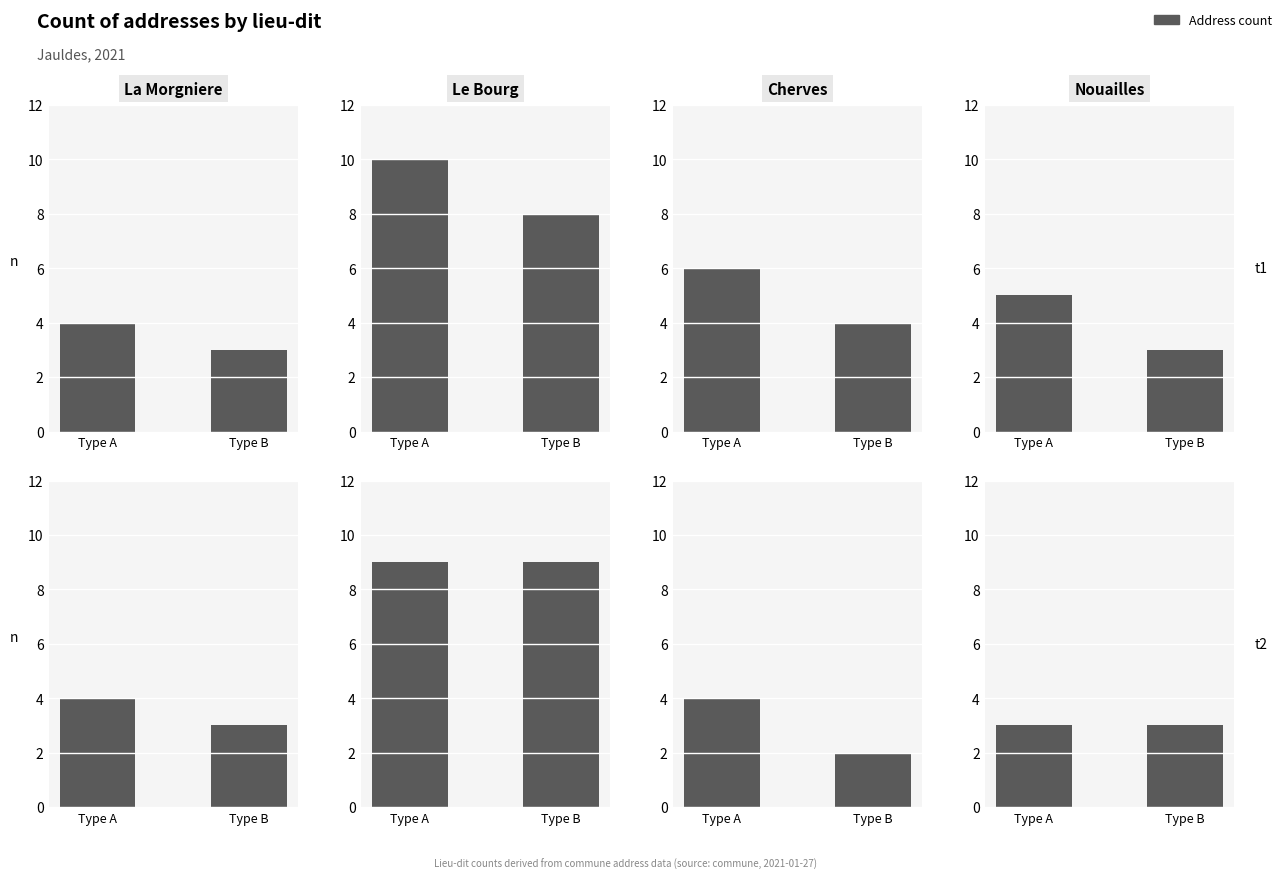

What is the sum of the Cherves values at Type A and Type B?

6